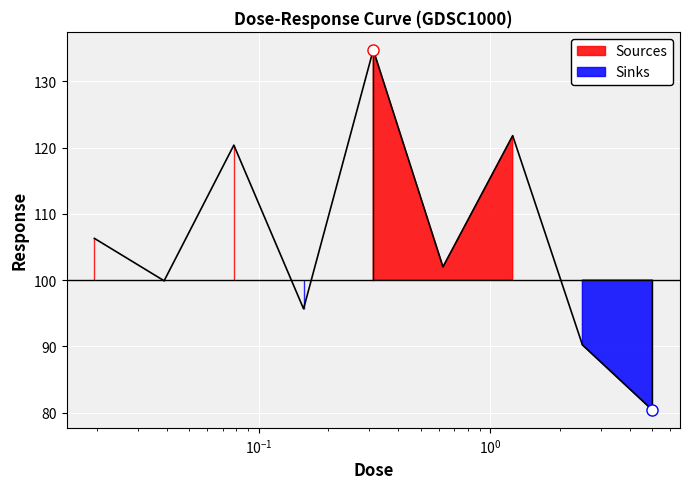

Which label corresponds to the largest value in the chart?

0.3125